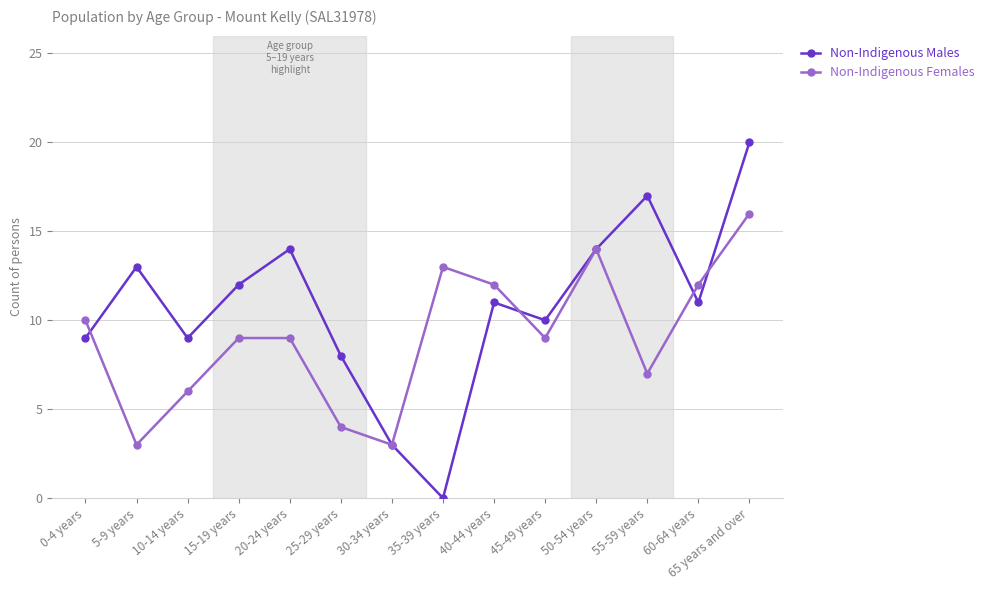

True or false: Non-Indigenous Females and Non-Indigenous Males intersect in this chart.

True